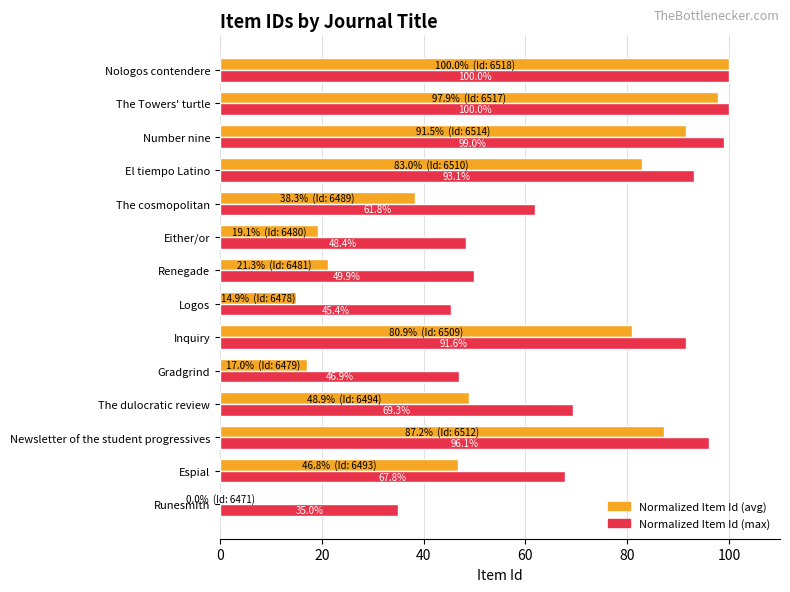

At which label is Normalized Item Id (max) closest to 67?

Espial